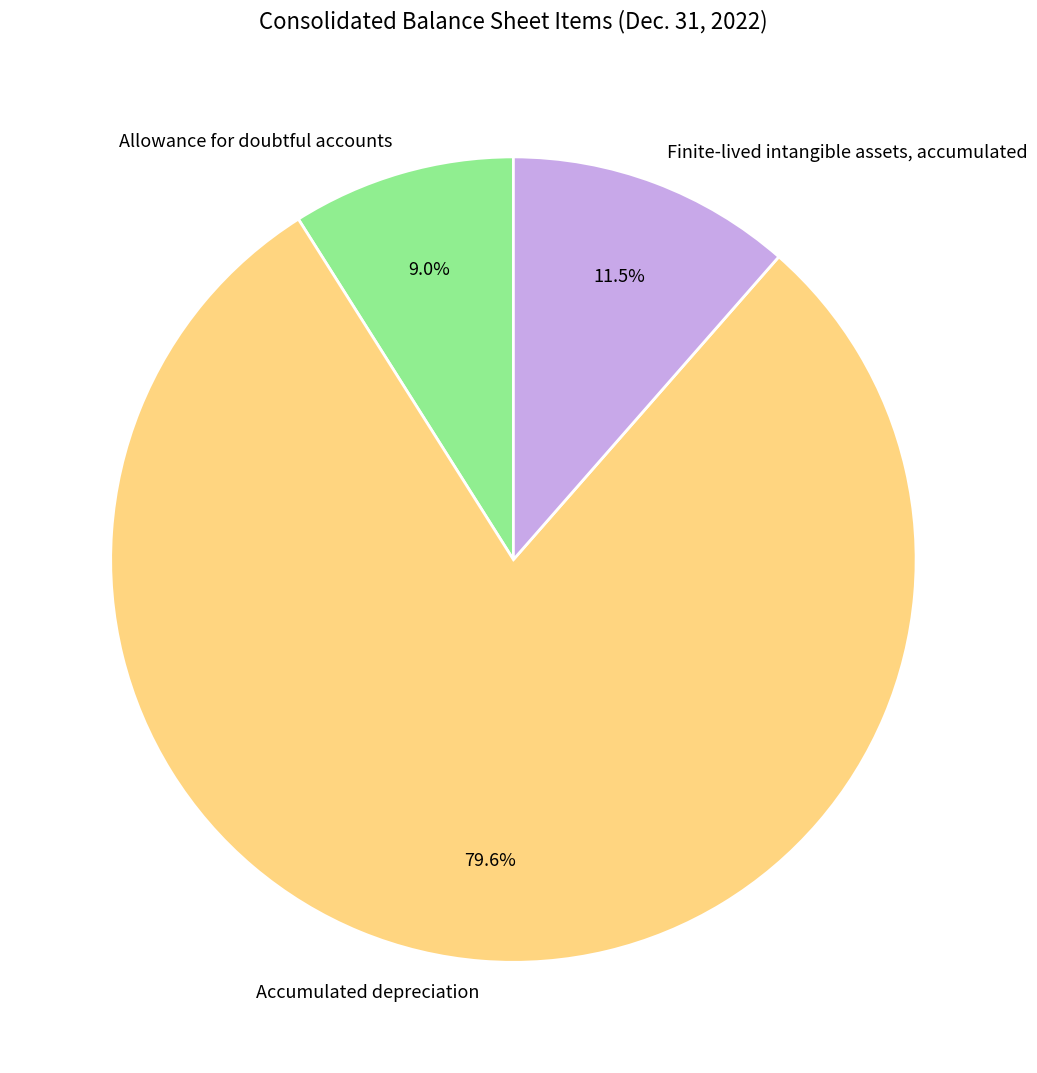

Between Allowance for doubtful accounts and Accumulated depreciation, which is larger?

Accumulated depreciation